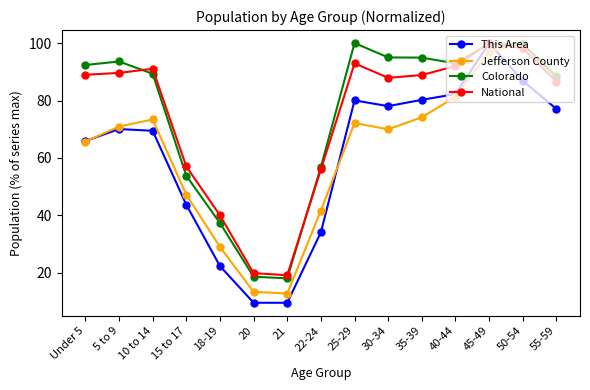

What is the value of the Jefferson County point at the 1st from the left?

65.7